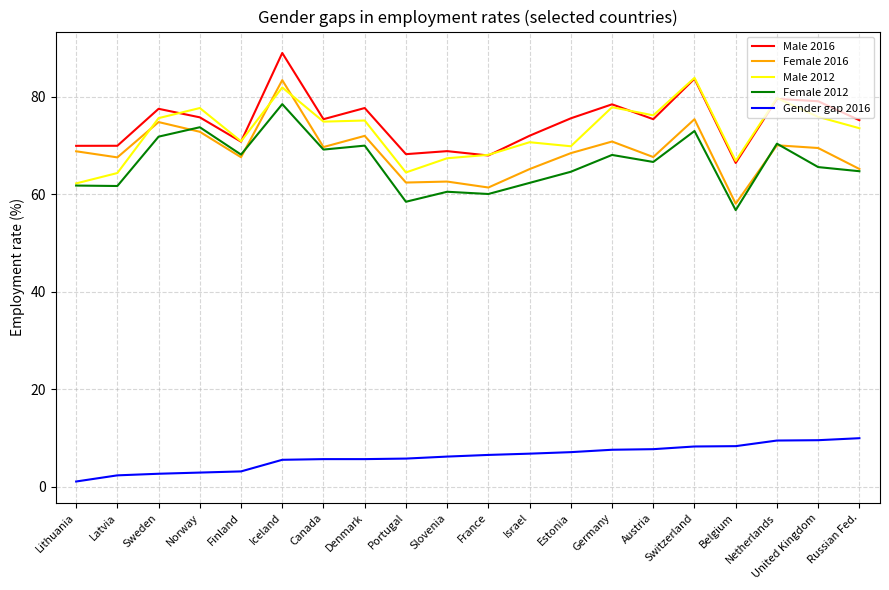

At how many categories does at least one series exceed 49?

20